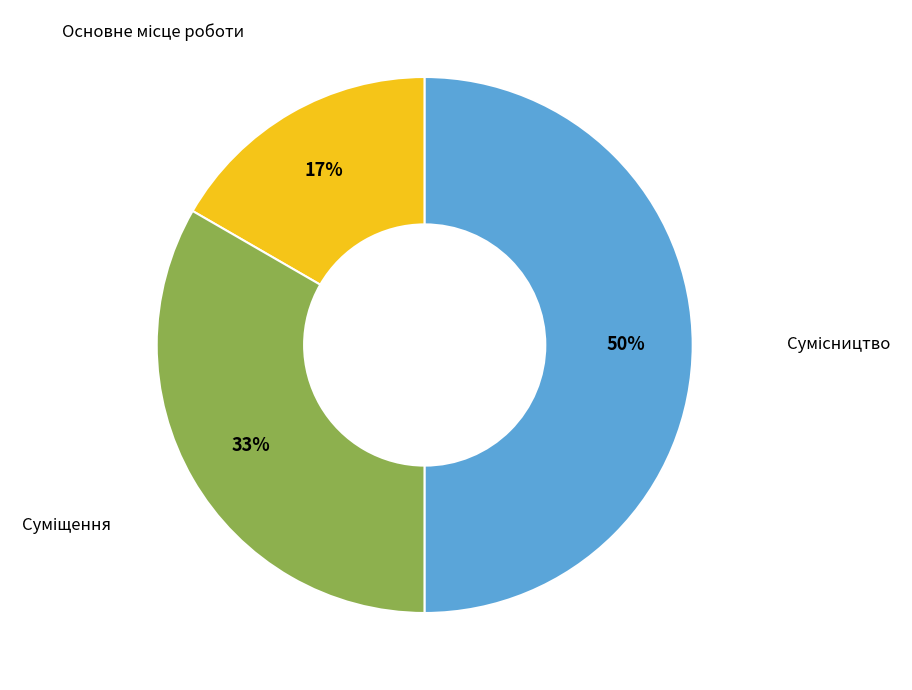

To the nearest percent, what is the average slice percentage?

33%